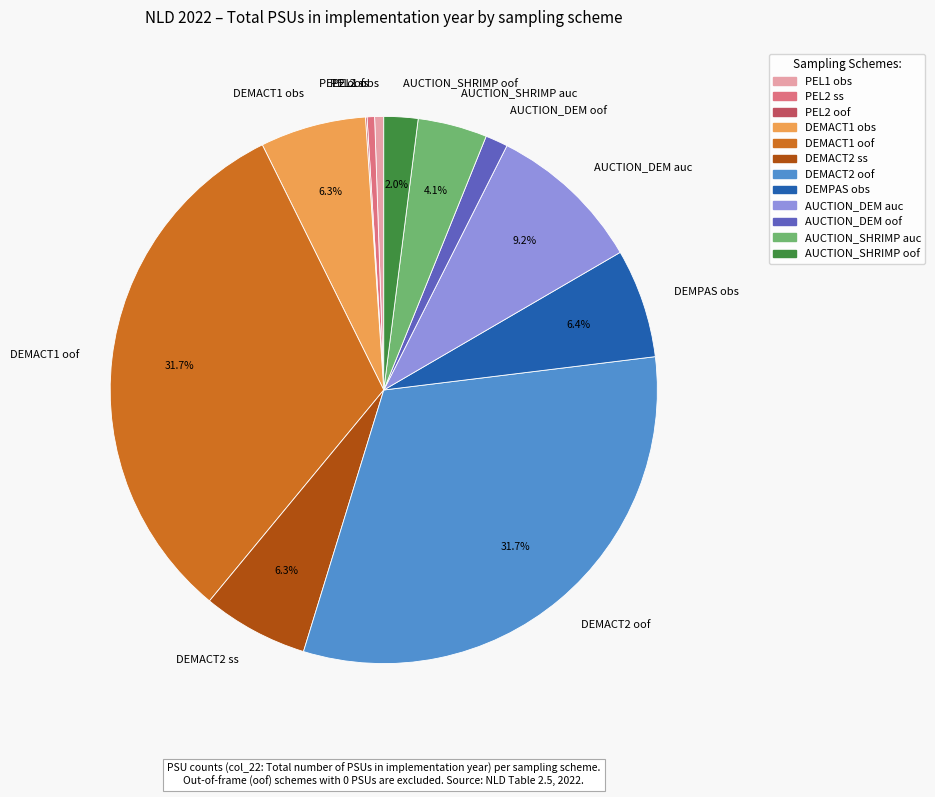

Does PEL2 ss represent more than half of the total?

No